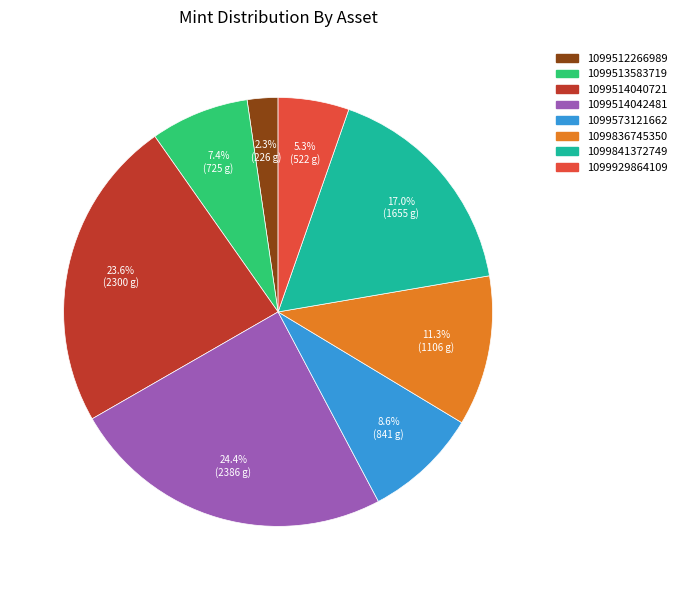

Between 1099929864109 and 1099513583719, which is larger?

1099513583719